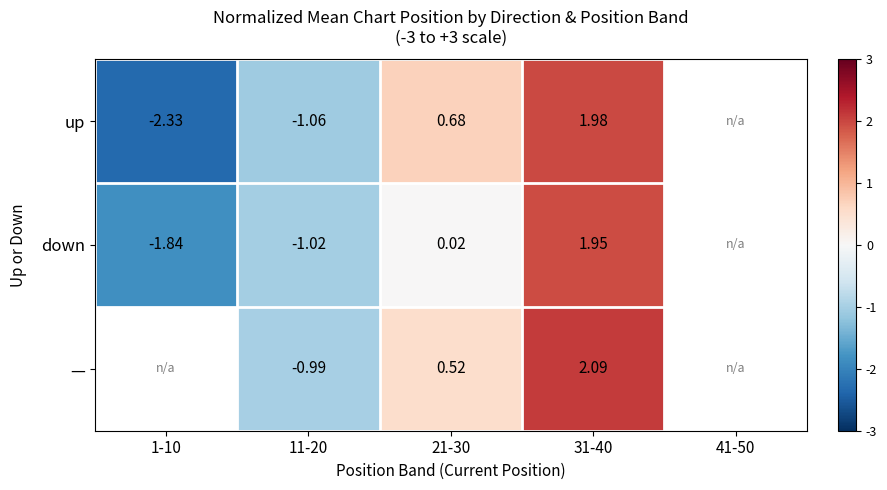

Is the value of — at 21-30 greater than the value of up at 31-40?

No